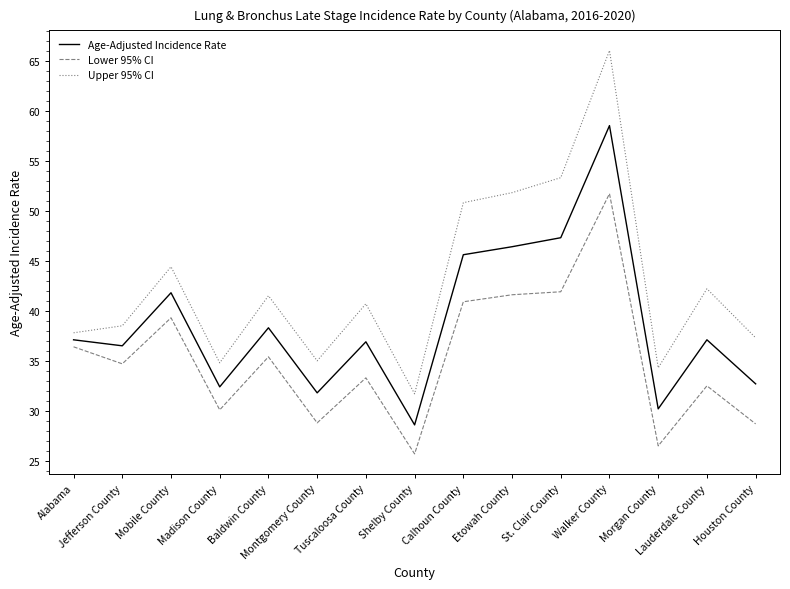

What is the sum of the Lower 95% CI values at Tuscaloosa County and Lauderdale County?

65.8